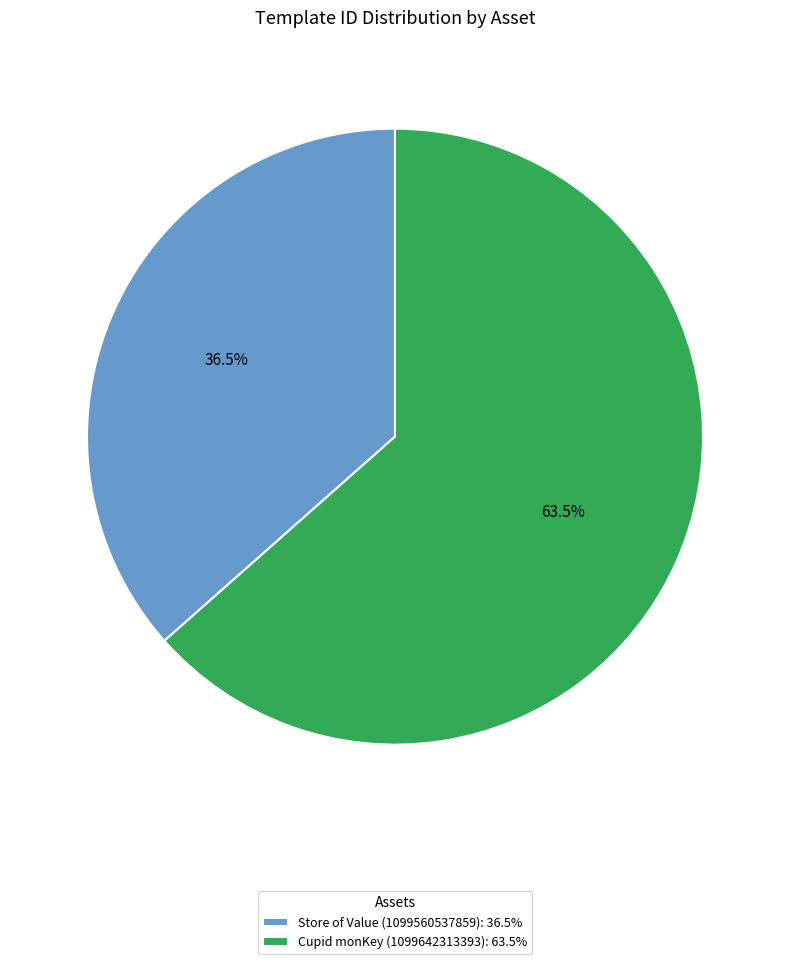

To the nearest percent, what is the difference between the Cupid monKey (1099642313393) and Store of Value (1099560537859) slice percentages?

27%